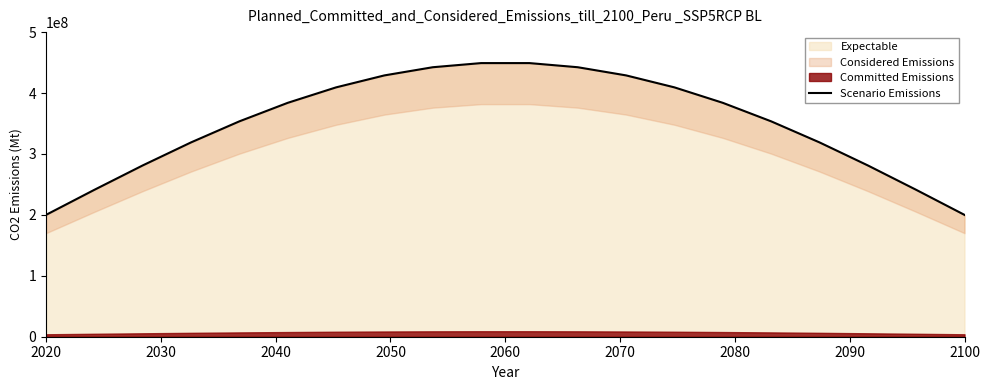

What is the lowest value of the Expectable series?

200000000.0